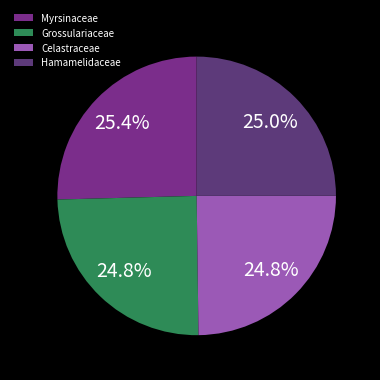

To the nearest percent, what is the difference between the Myrsinaceae and Celastraceae slice percentages?

1%